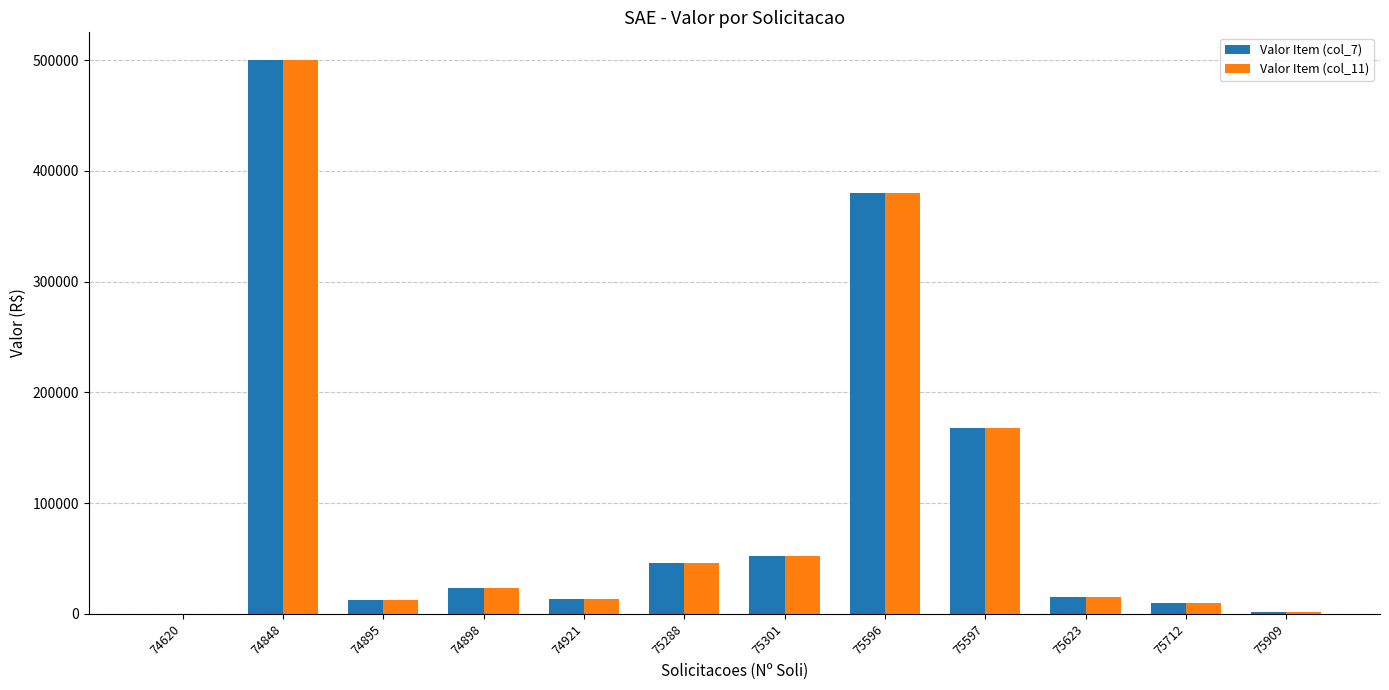

What is the total value across all series at 74898?

47157.3